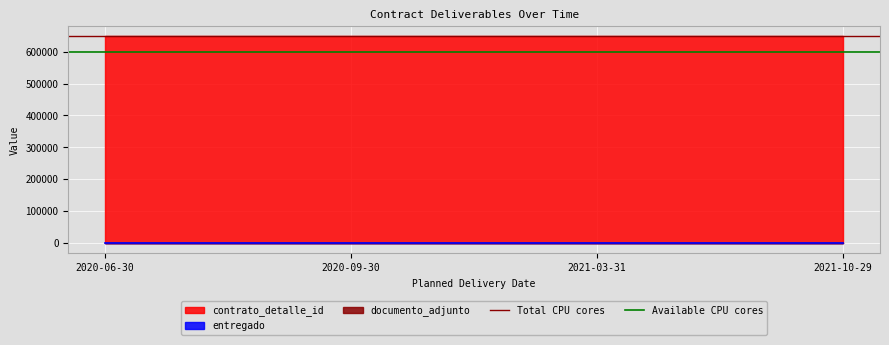

Reading left to right, extract all data points from this chart.

Total CPU cores: 647385	647385
Available CPU cores: 600000	600000